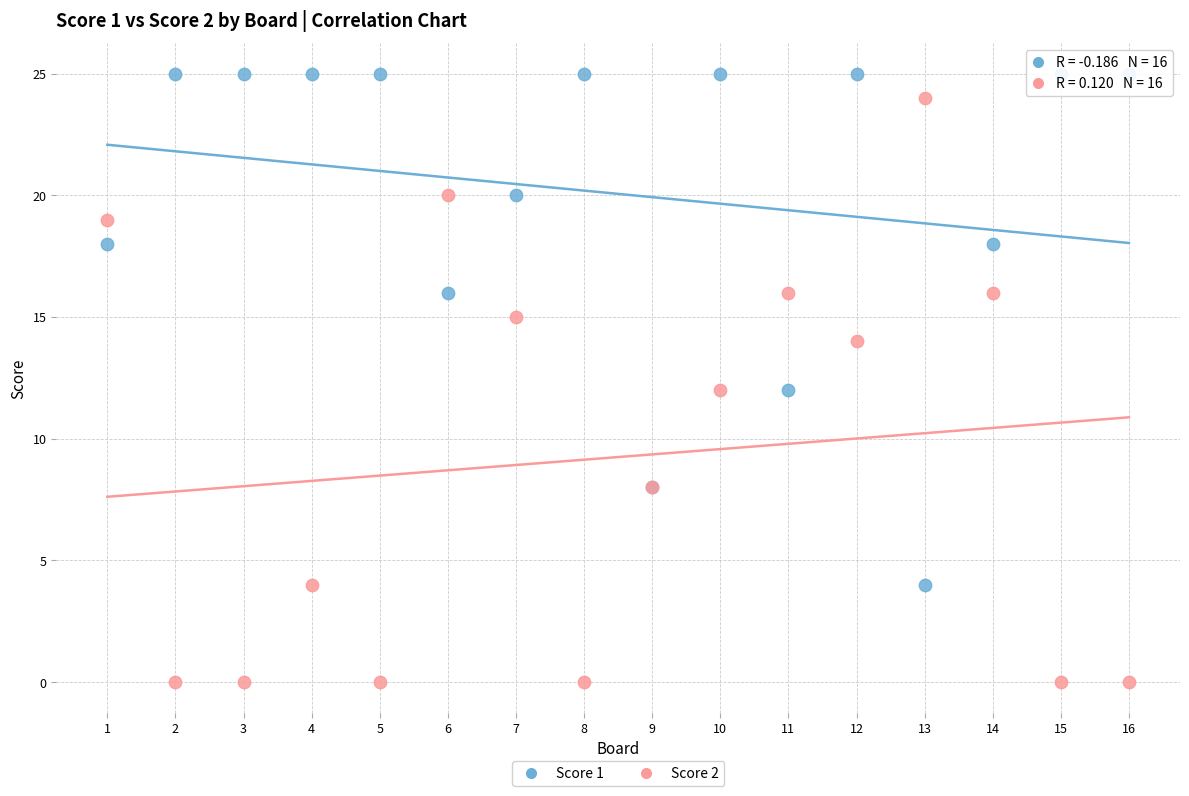

Which series contains the lowest Y value?

Score 2